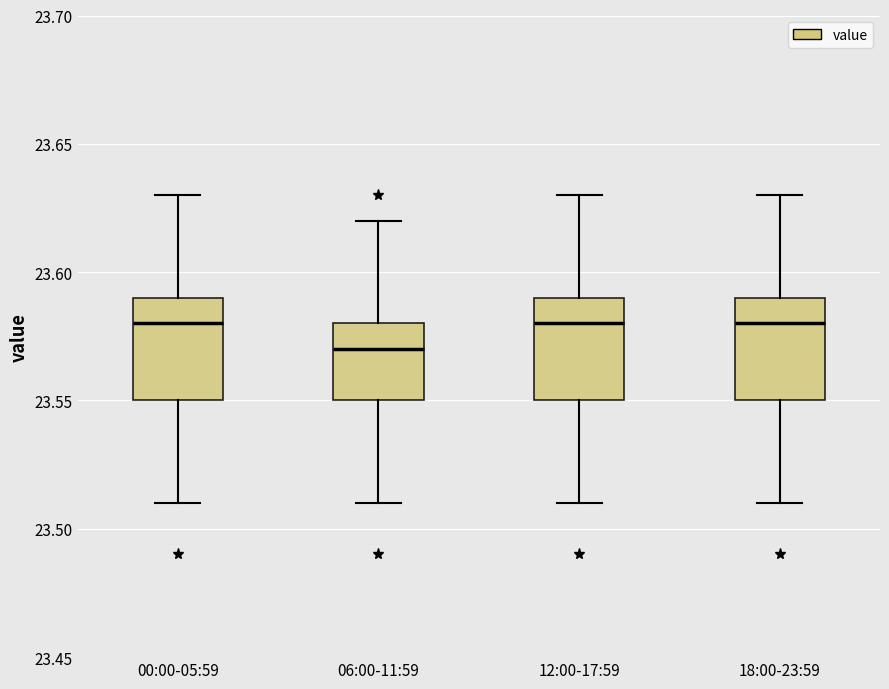

Where does the upper whisker of the box for 18:00-23:59 end on the y-axis? The values are not printed on the chart, so give them approximately, as read against the axis.

23.63